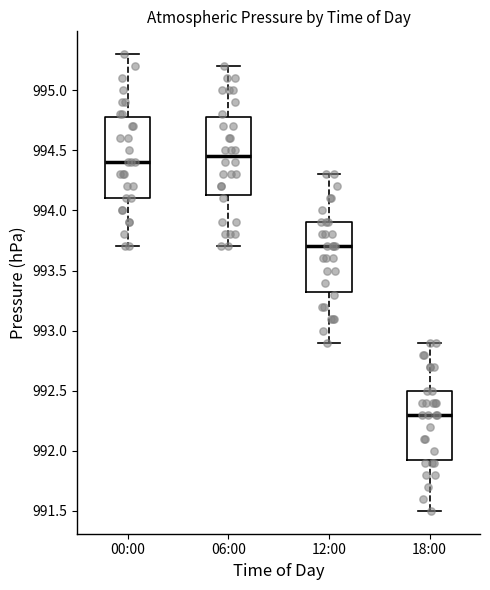

Where does the median line of the box for 06:00 sit on the y-axis? The values are not printed on the chart, so give them approximately, as read against the axis.

994.45